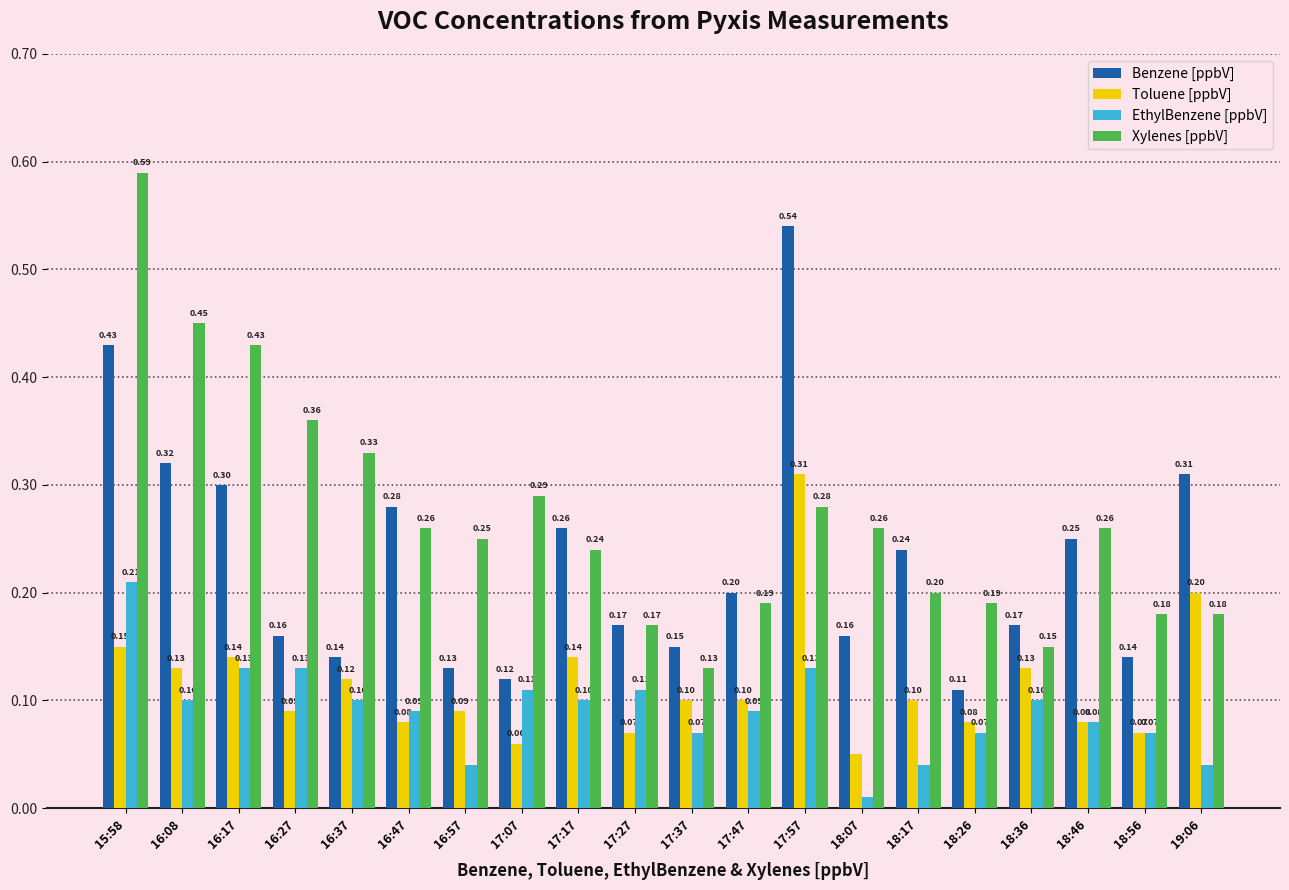

At how many categories does at least one series exceed 0?

20